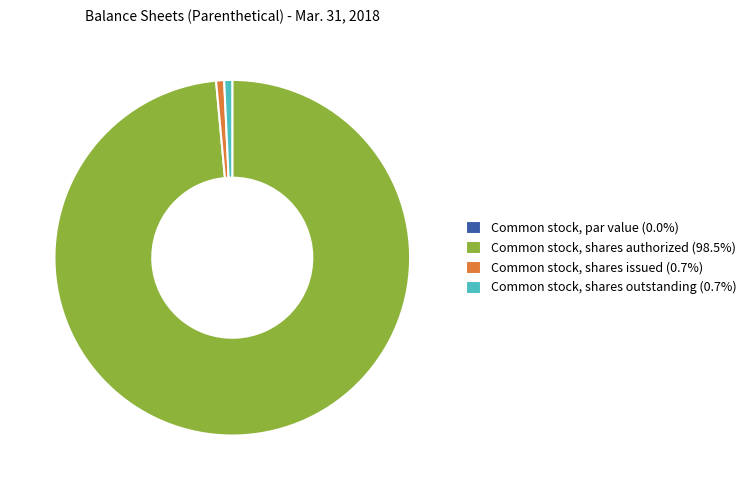

Does Common stock, shares authorized represent more than half of the total?

Yes